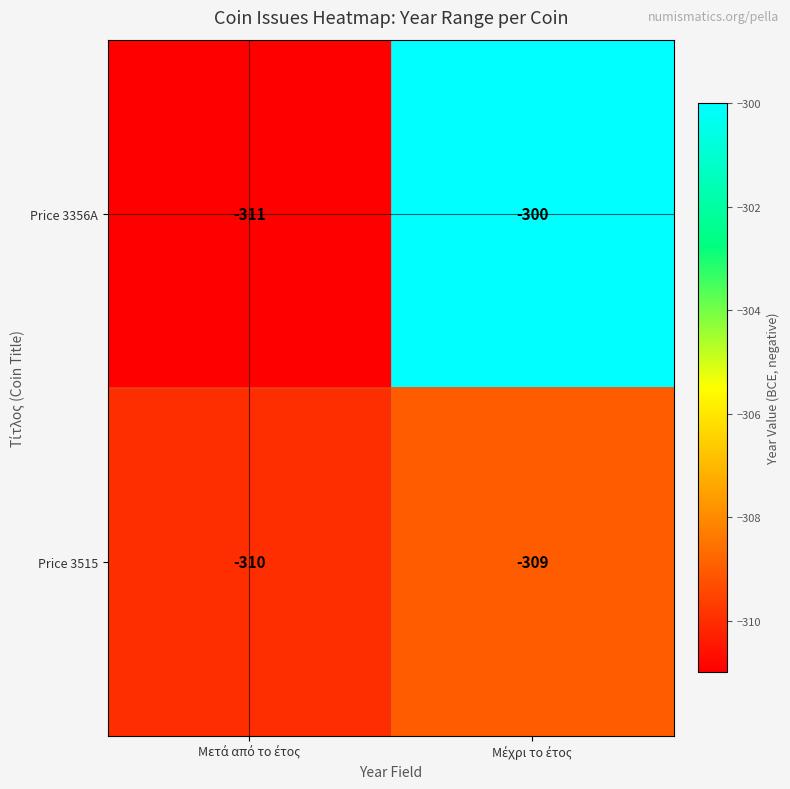

List the series in order of their overall mean, lowest first.

Price 3515, Price 3356A